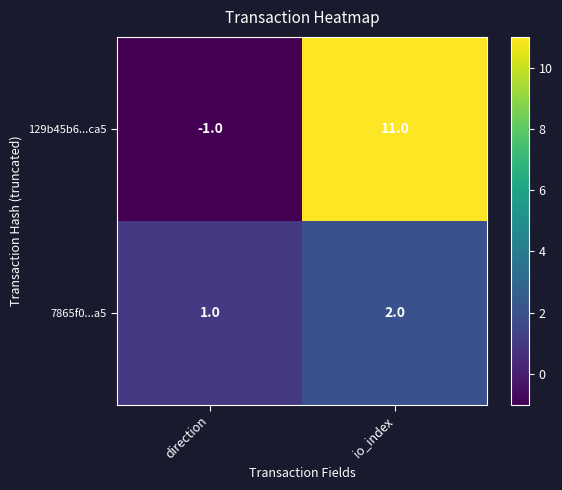

Reading left to right, extract all data points from this chart.

129b45b6...ca5: direction=-1	io_index=11
7865f0...a5: direction=1	io_index=2